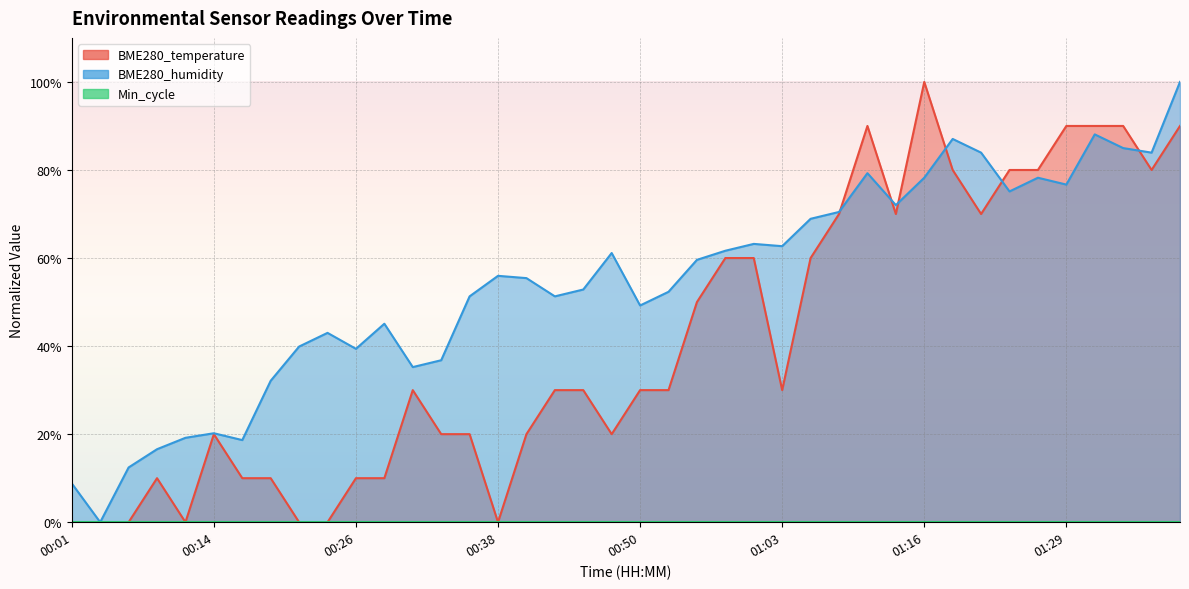

Which series has the widest spread of values?

BME280_temperature